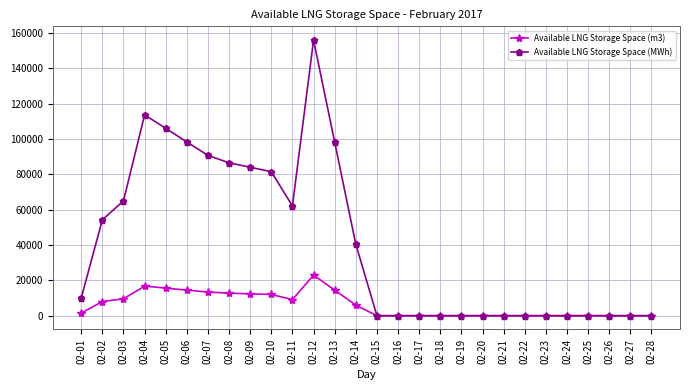

What is the spread (max minus min) of values at 02-05?

90476